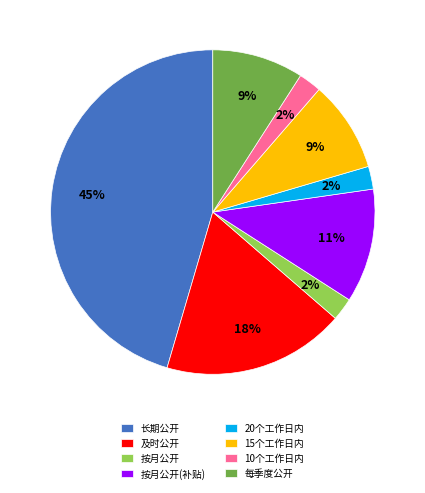

To the nearest percent, what is the average slice percentage?

12%